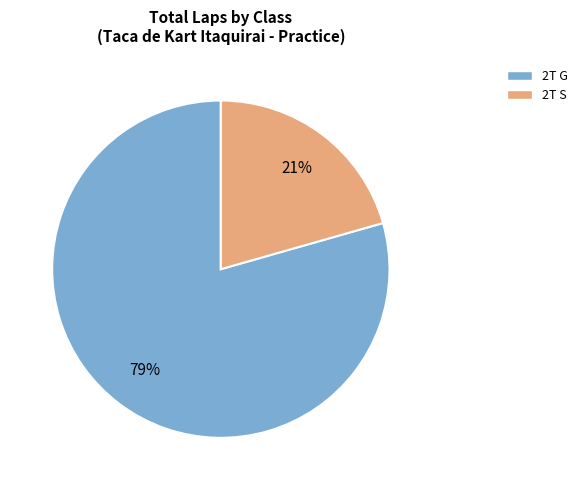

Between 2T G and 2T S, which is larger?

2T G